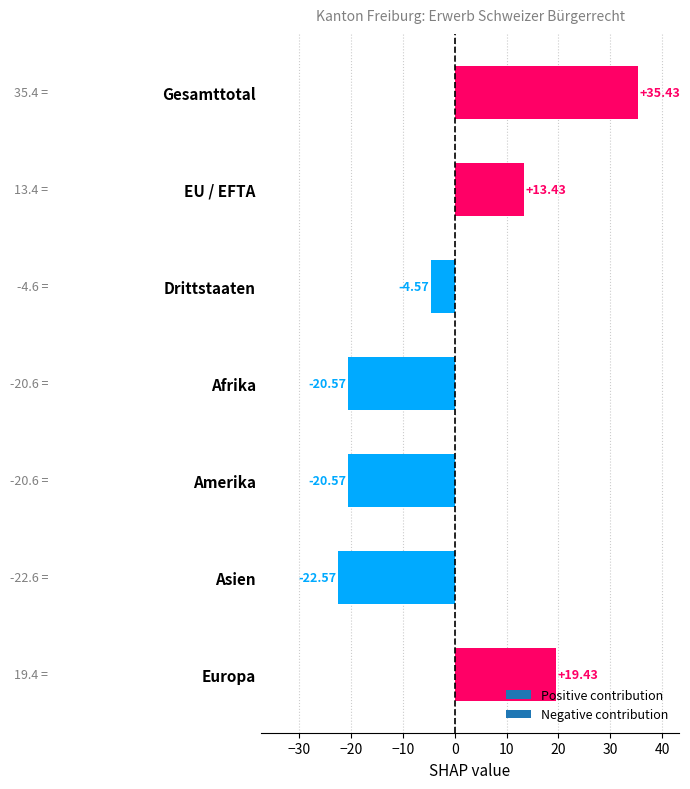

At which category does the chart reach its peak across all series?

Gesamttotal